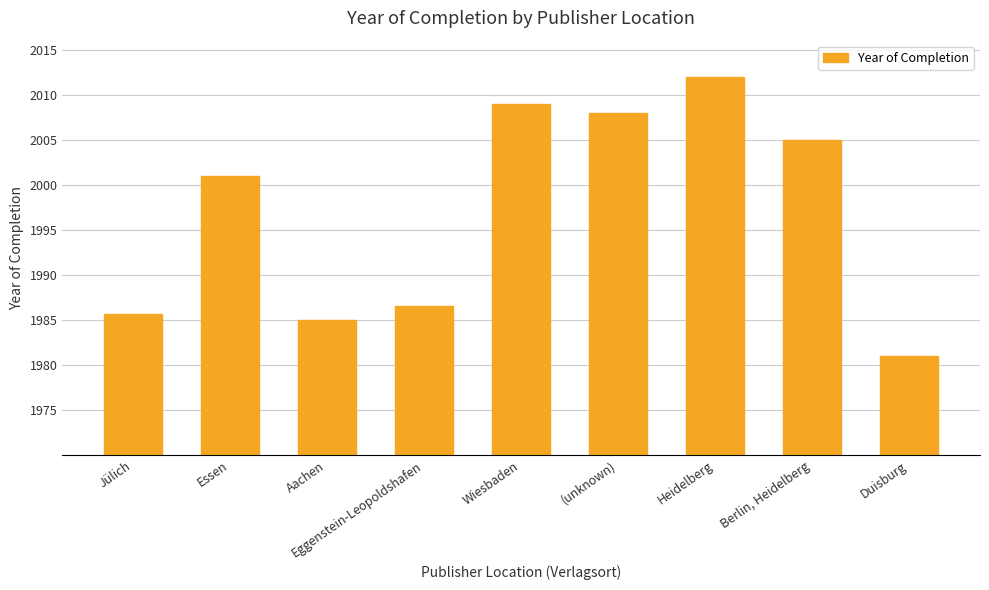

True or false: the data shows 1985.7 at Jülich.

True